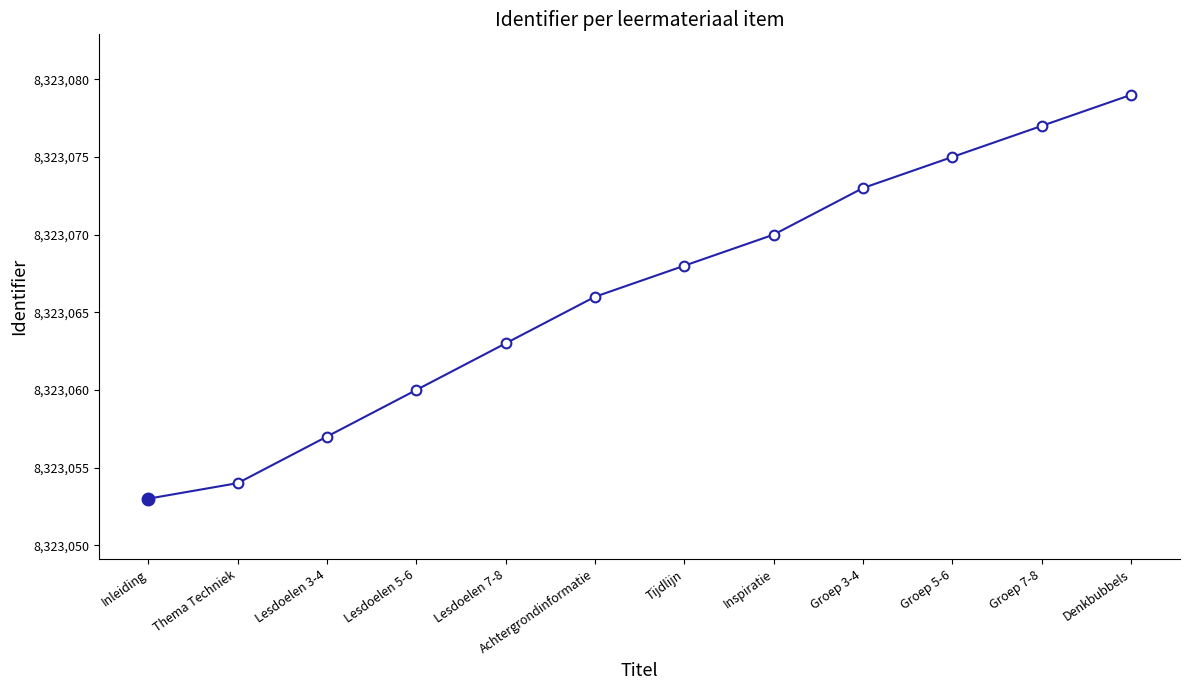

What is the label of the 11th point from the right?

Thema Techniek